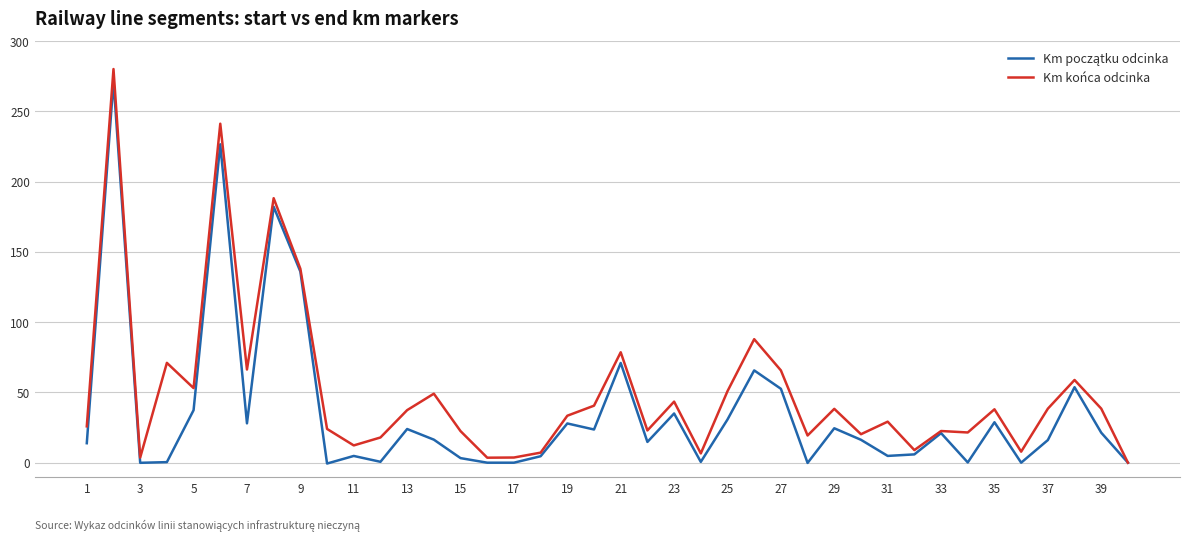

How many series are shown in this chart?

2